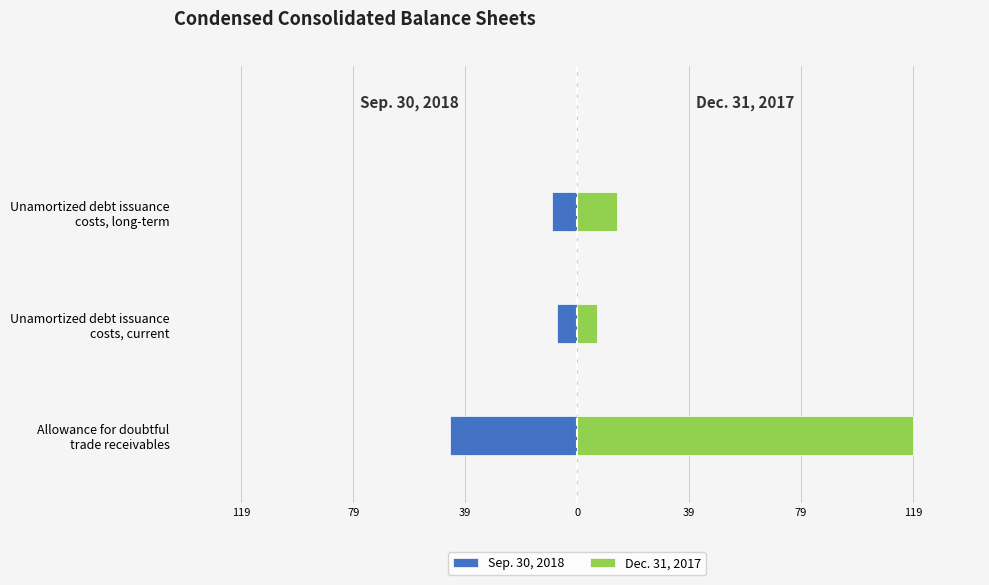

How many values in the Sep. 30, 2018 series are below -9?

1